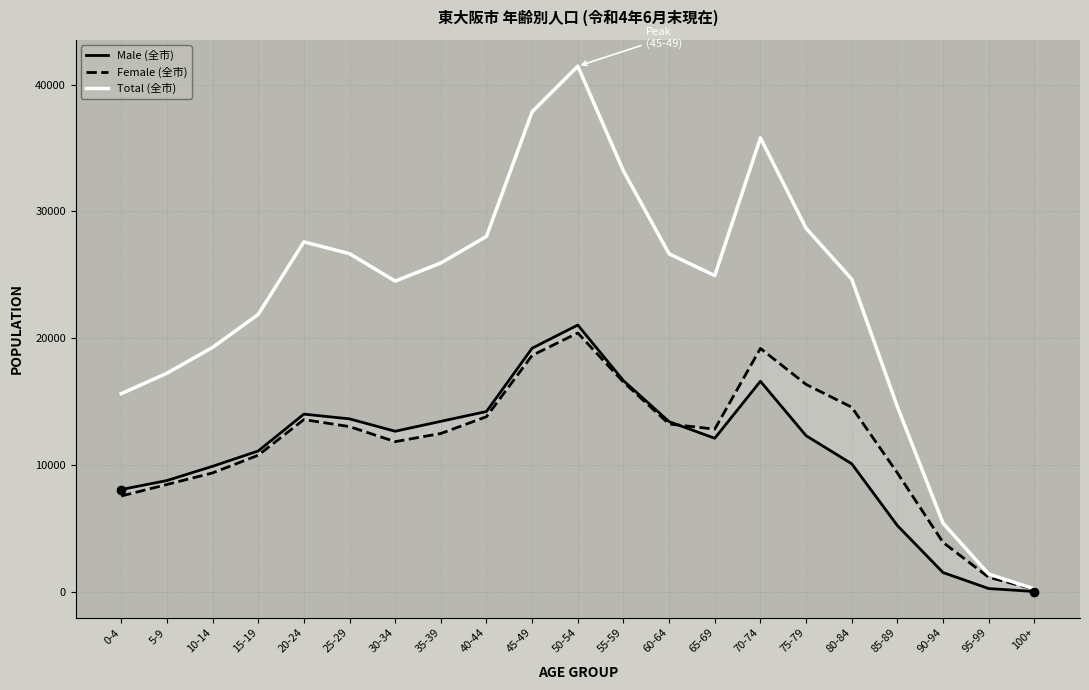

What is the spread (max minus min) of values at 20-24?

14011